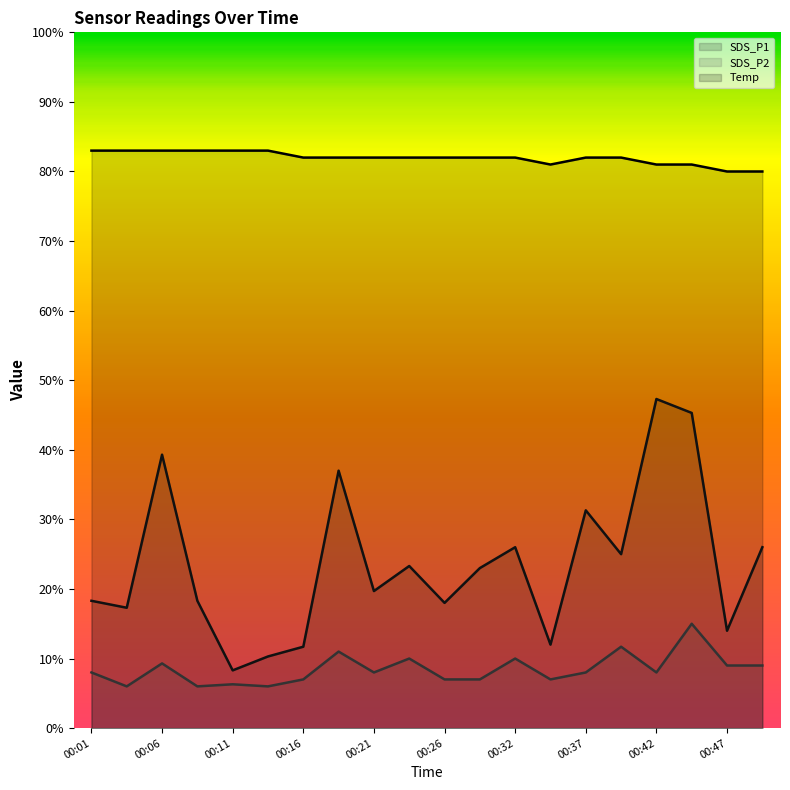

What are all the series names shown in the legend?

SDS_P1, SDS_P2, Temp